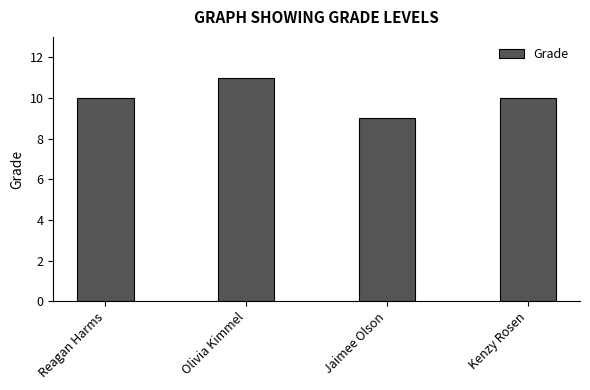

What is the ratio of the value at Reagan Harms to the value at Kenzy Rosen?

1.0